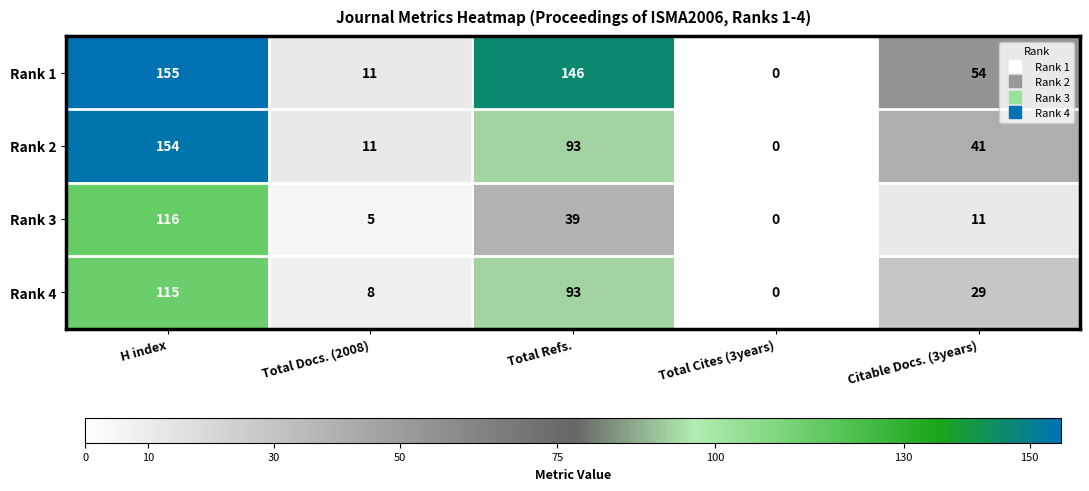

Rank the categories by Rank 1 value from lowest to highest.

Total Cites (3years), Total Docs. (2008), Citable Docs. (3years), Total Refs., H index